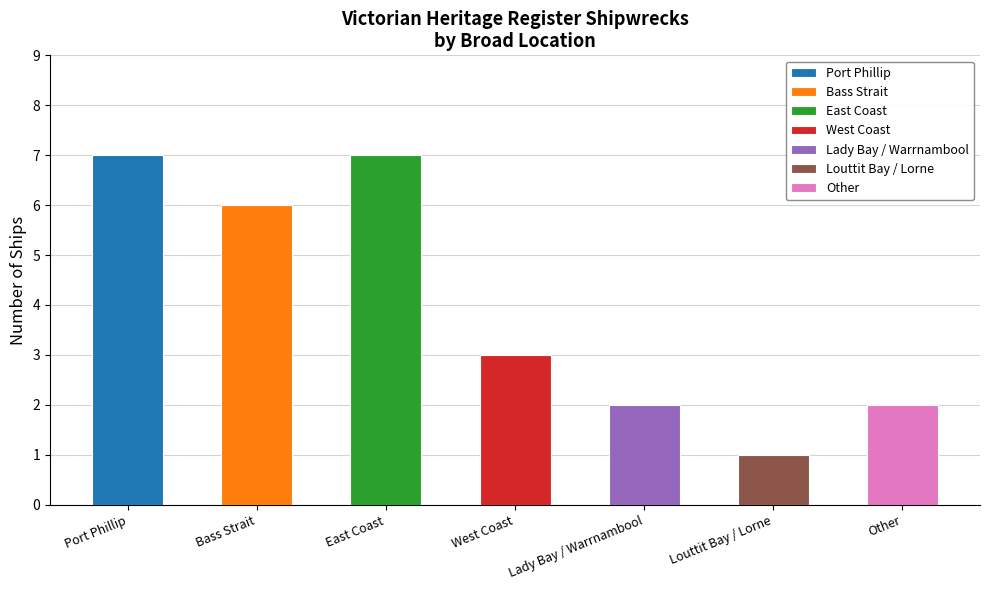

Rank the categories by value from highest to lowest.

Port Phillip, East Coast, Bass Strait, West Coast, Lady Bay / Warrnambool, Other, Louttit Bay / Lorne